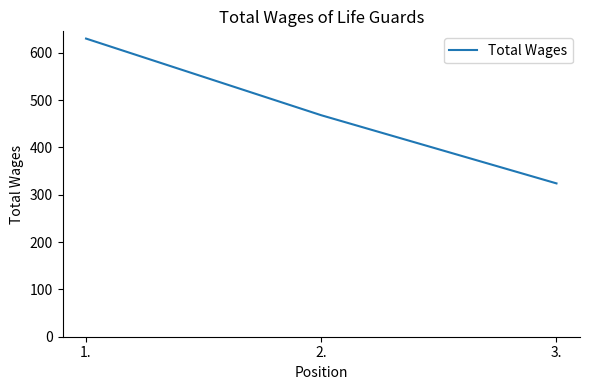

At which label does the data first exceed 468?

1.